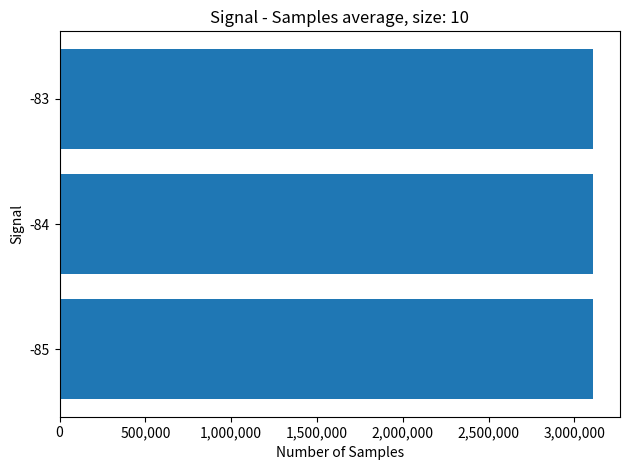

How many bars are there in total?

3